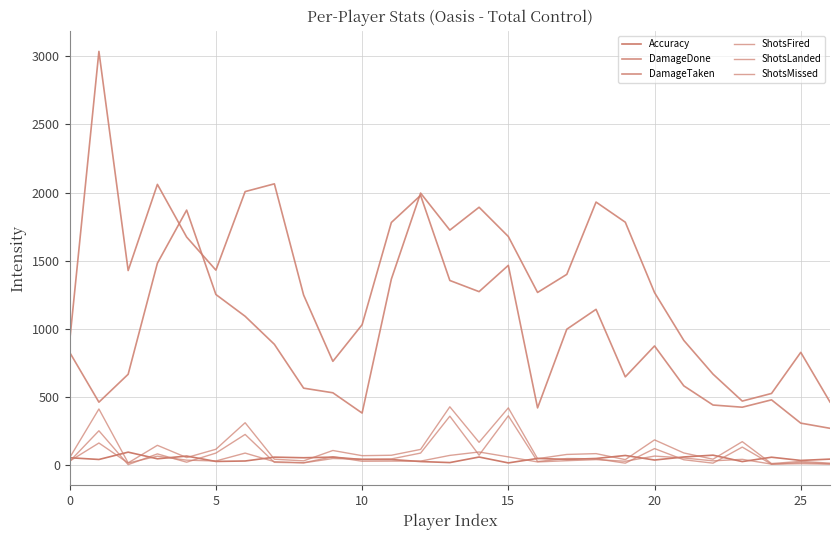

What is the minimum value shown in the chart?

1.0